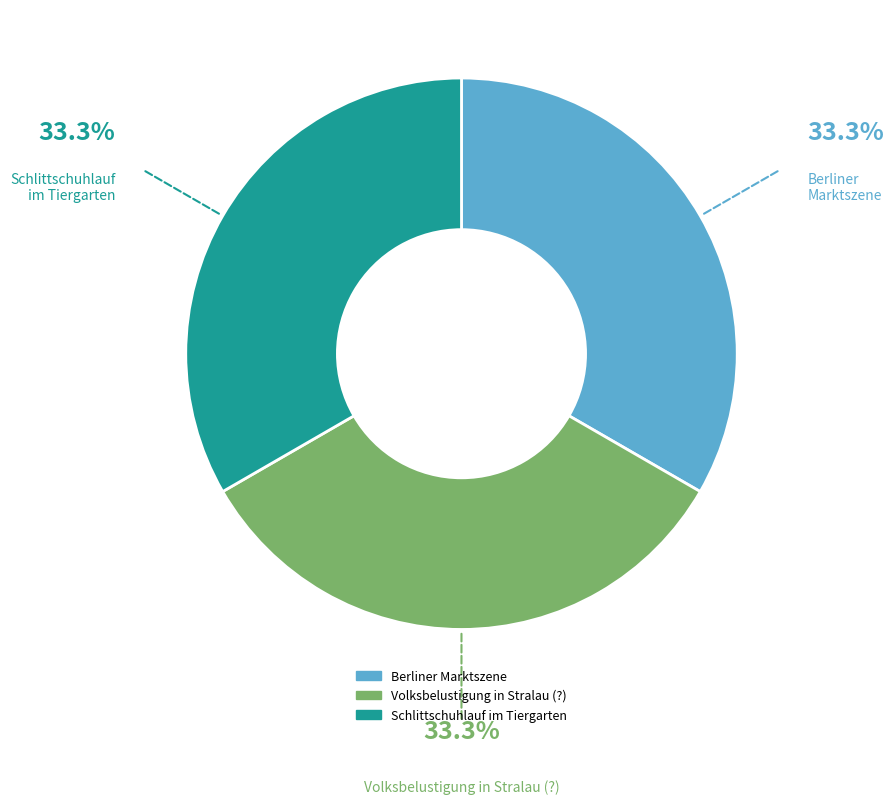

Approximately how many times larger is the value at Berliner Marktszene compared to Schlittschuhlauf im Tiergarten?

1.0